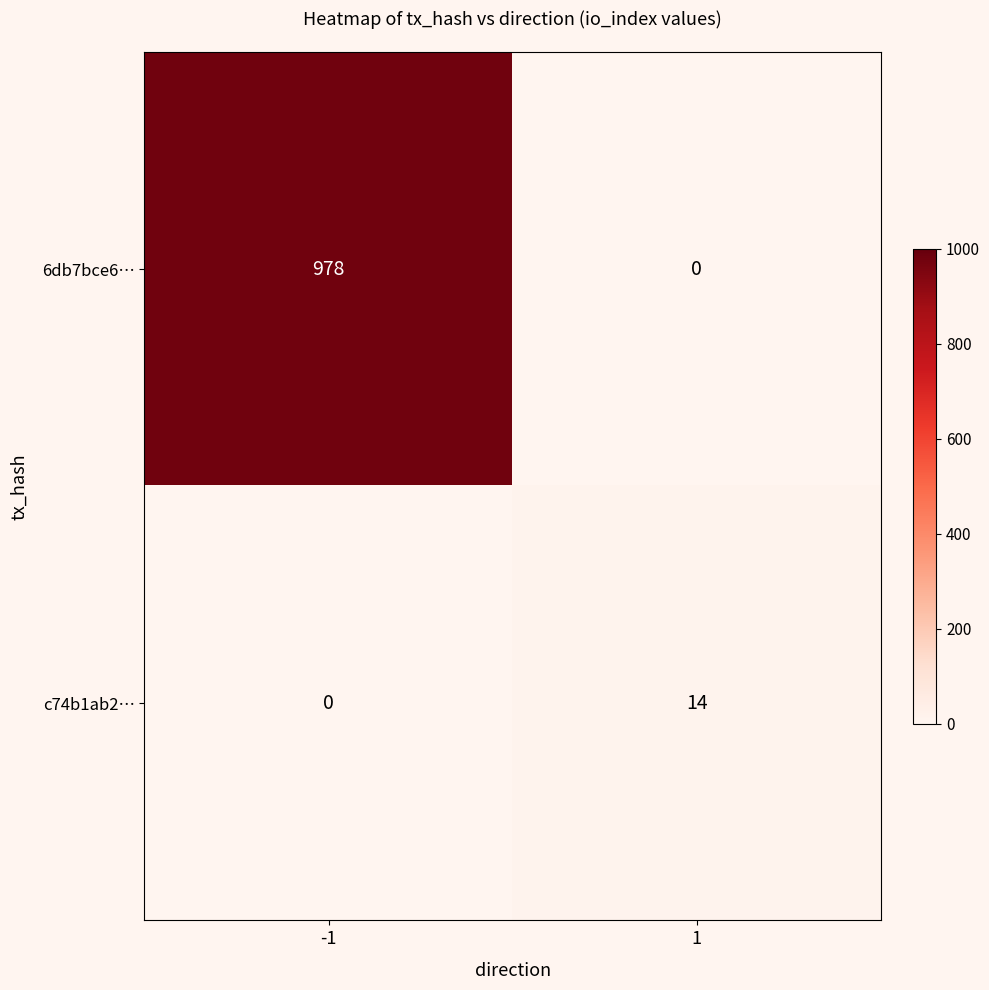

What is the total value across all series at -1?

978